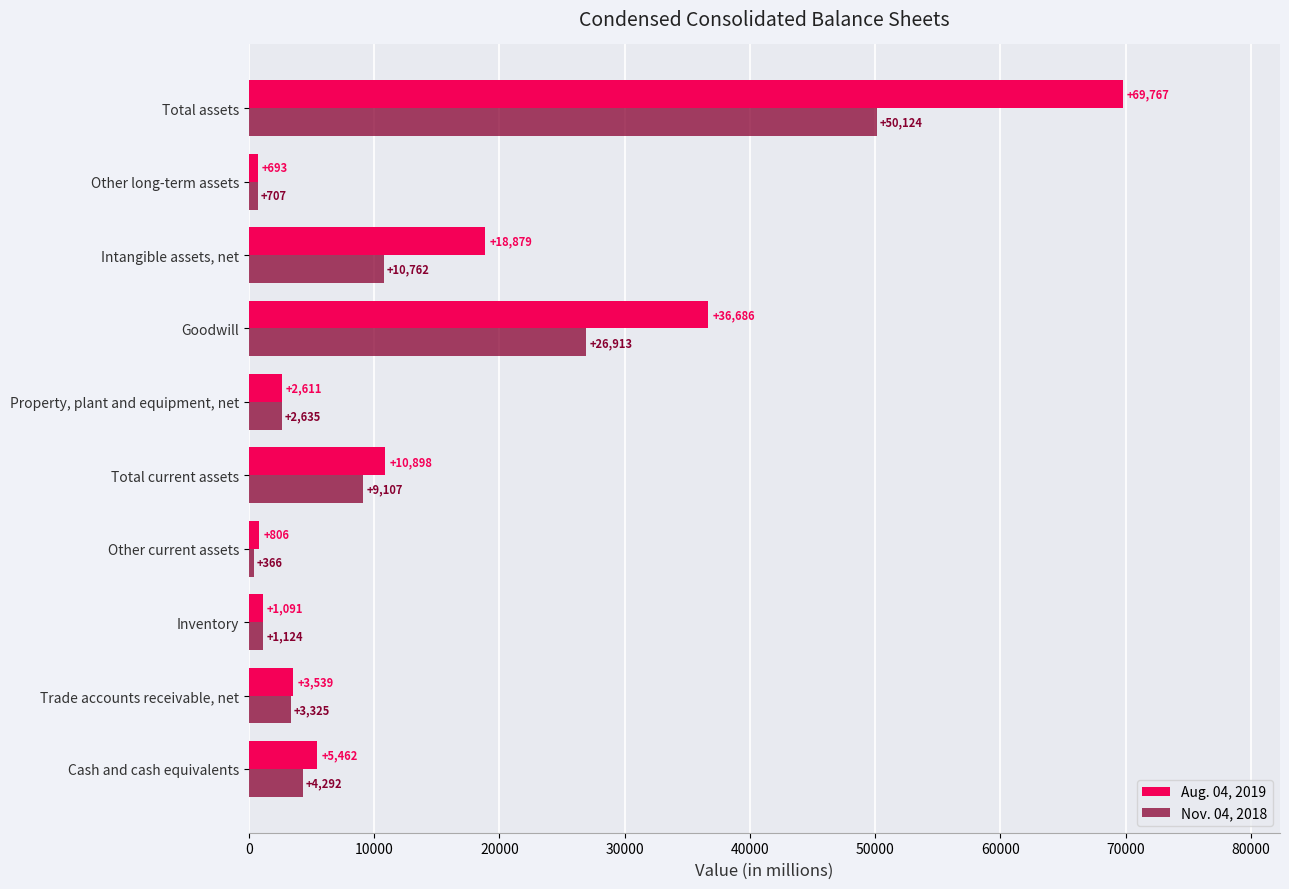

Which series changed the most between Trade accounts receivable, net and Other current assets?

Nov. 04, 2018